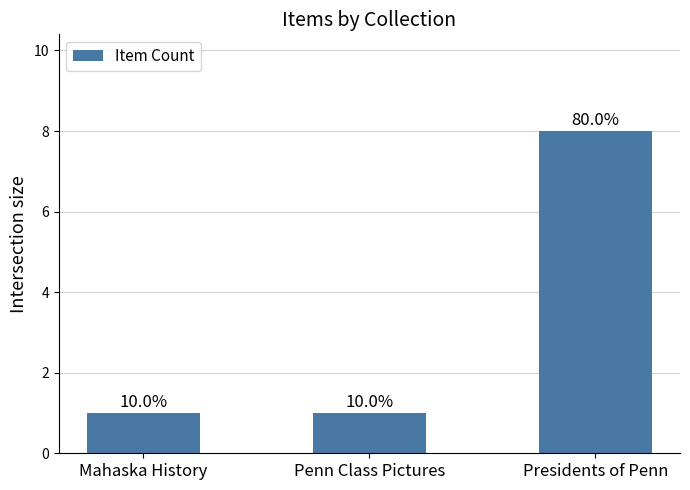

Reading right to left, extract all data points from this chart.

8	1	1